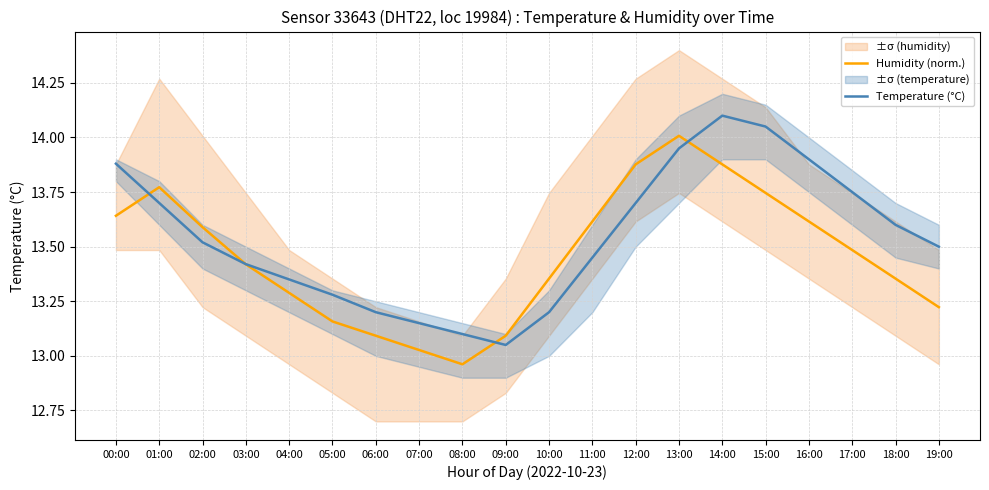

How many lines are shown in the chart?

2